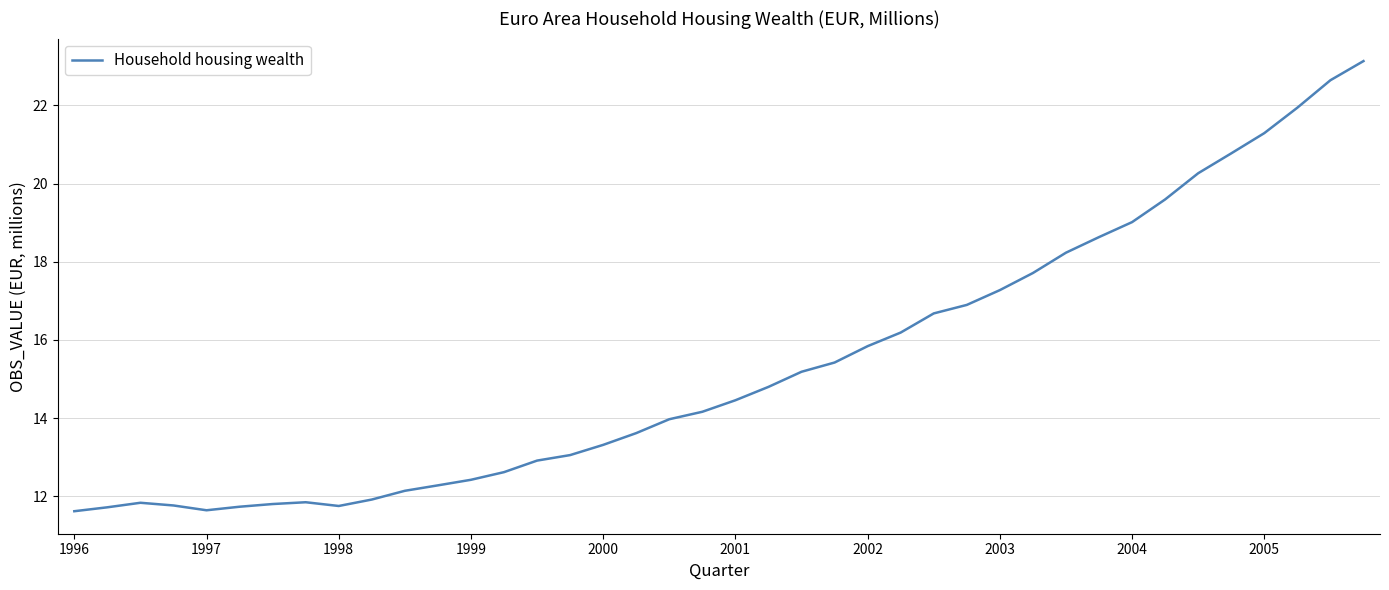

Does the chart display data point markers on the line(s)?

No